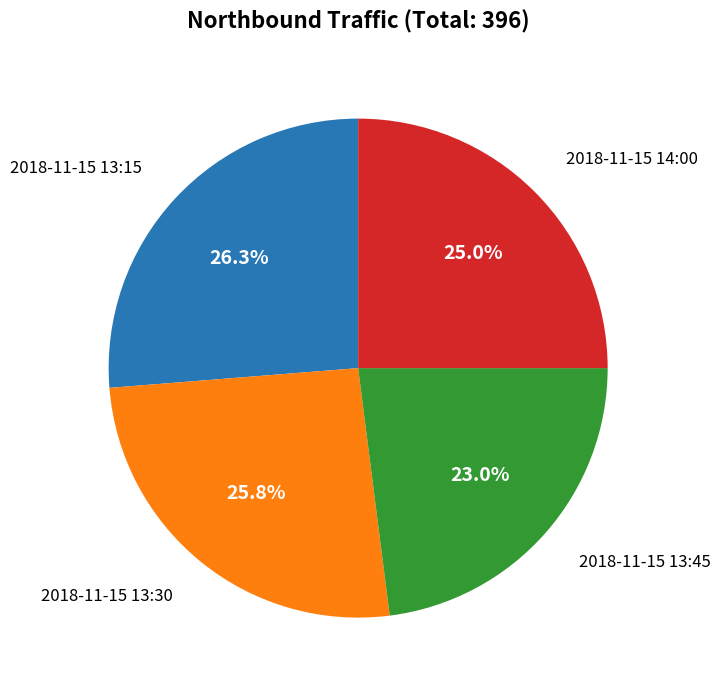

Is there a majority slice in this chart?

No